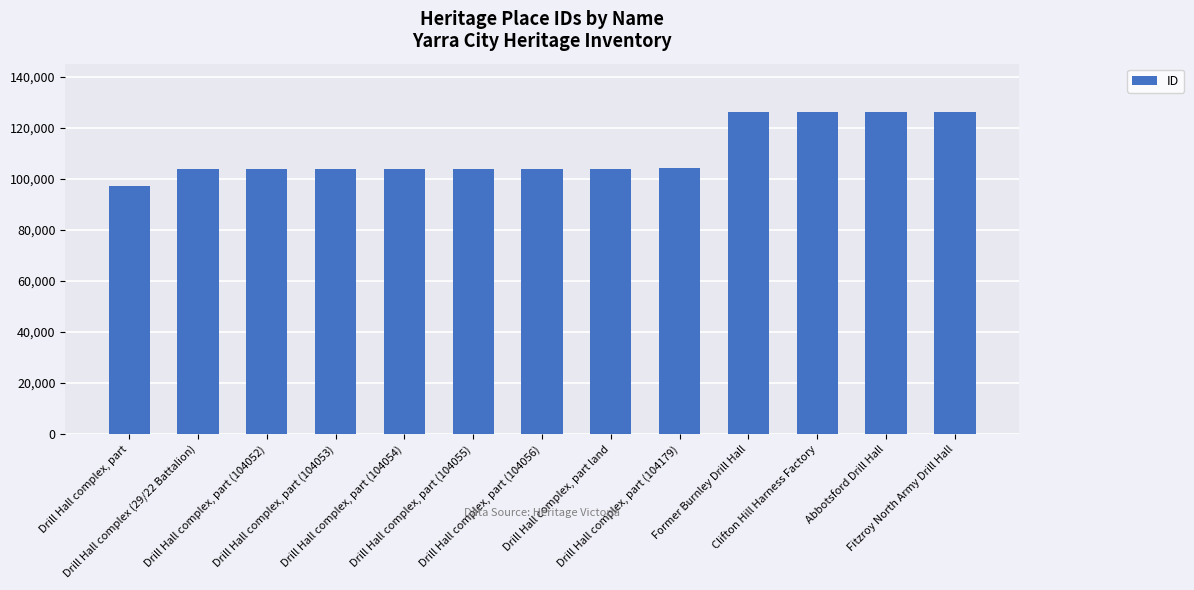

How many values are below 104056?

6